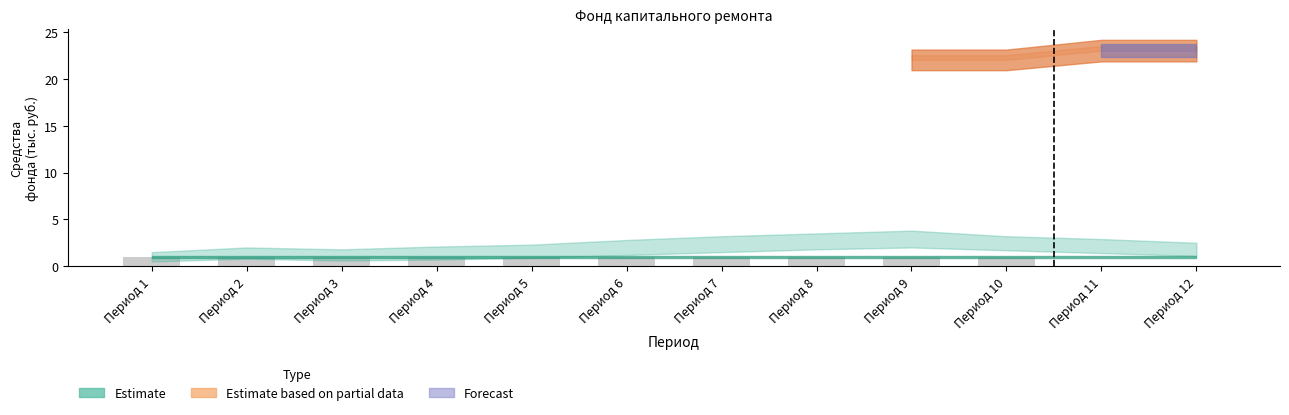

What is the difference between the values at Период 12 and Период 7?

1.0